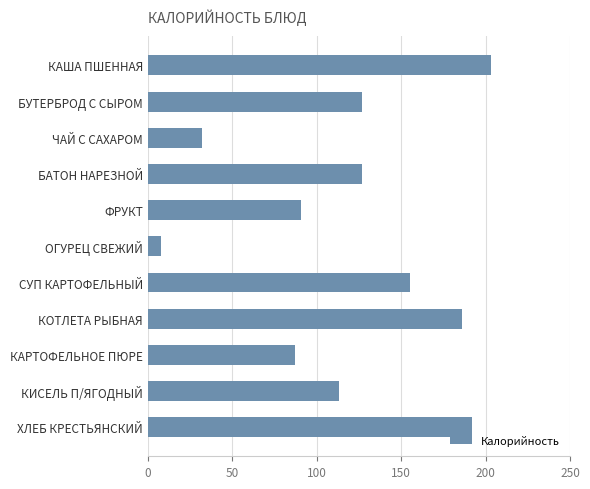

How many values are below 127?

5